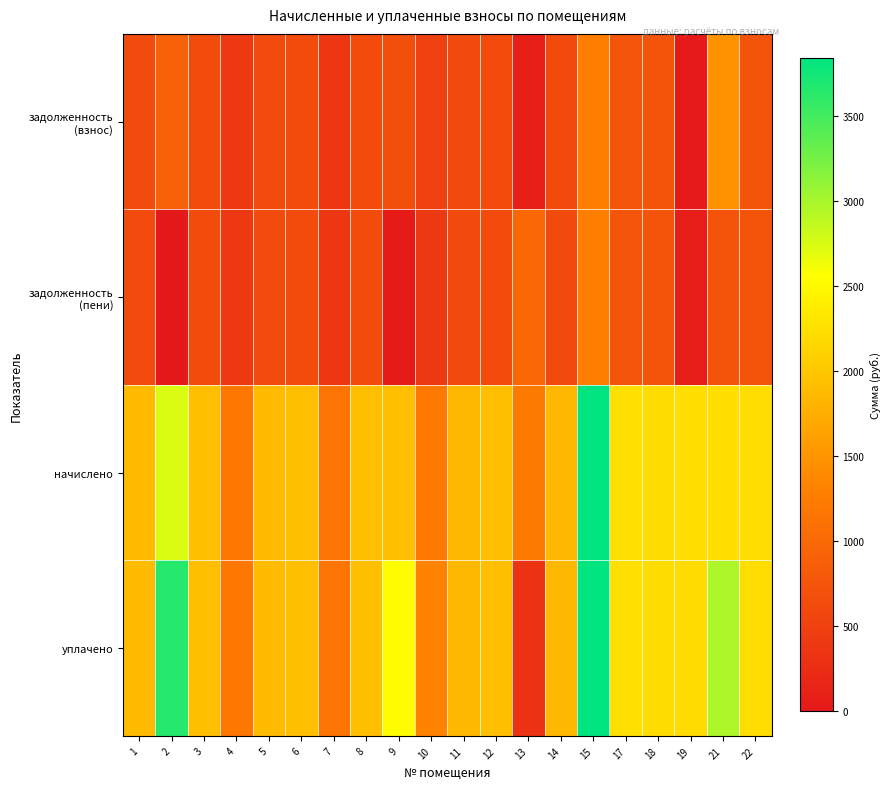

Rank the series by their maximum value, from lowest to highest.

задолженность (пени), задолженность (взнос), начислено, уплачено